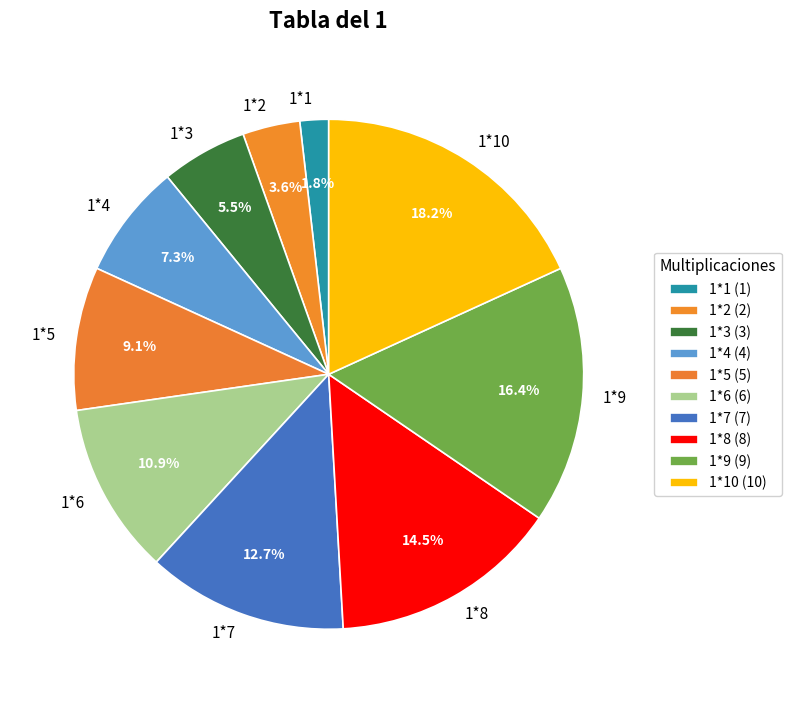

The 1*3 slice represents 1% of the pie. True or false?

False